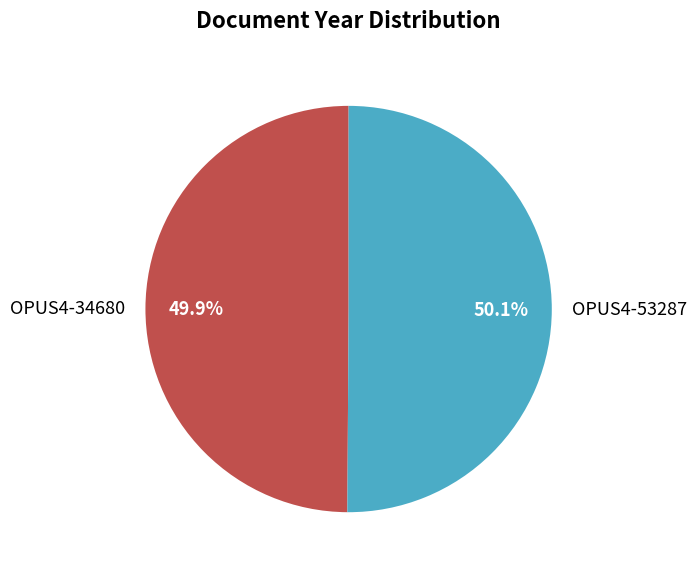

Approximately how many times larger is the value at OPUS4-53287 compared to OPUS4-34680?

1.0